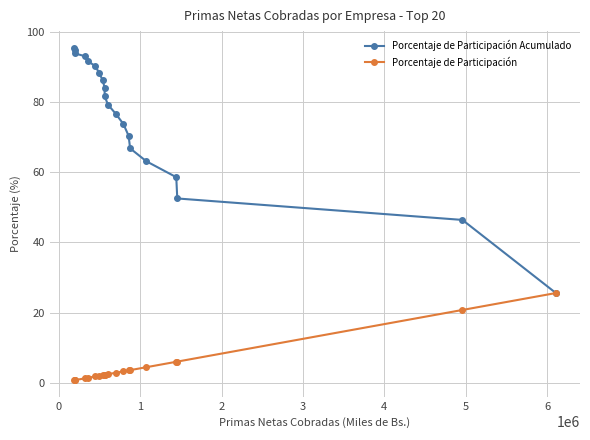

Which series has the widest spread of values?

Porcentaje de Participación Acumulado